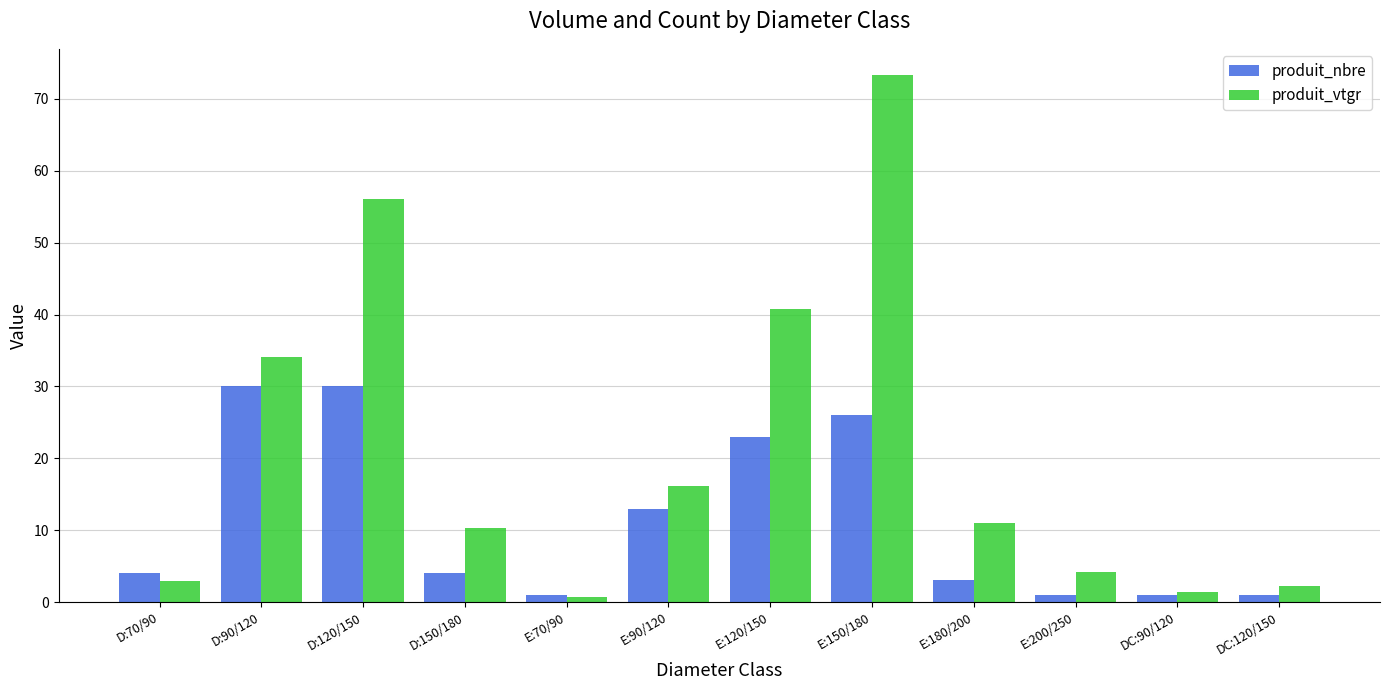

What is the sum of the produit_nbre values at D:90/120 and E:120/150?

53.0